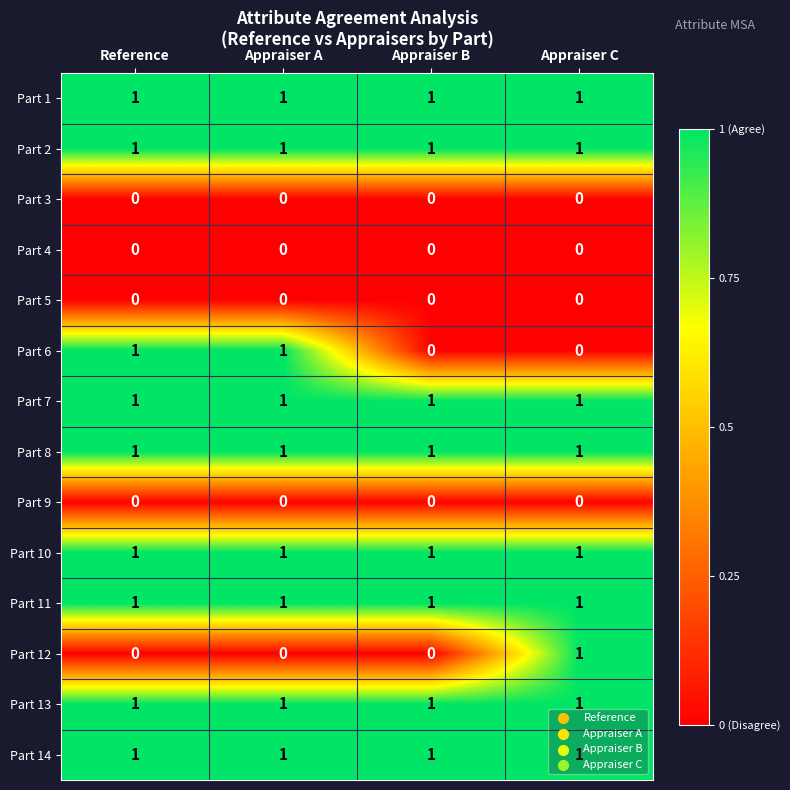

The Part 11 series shows 2 at Appraiser B. True or false?

False